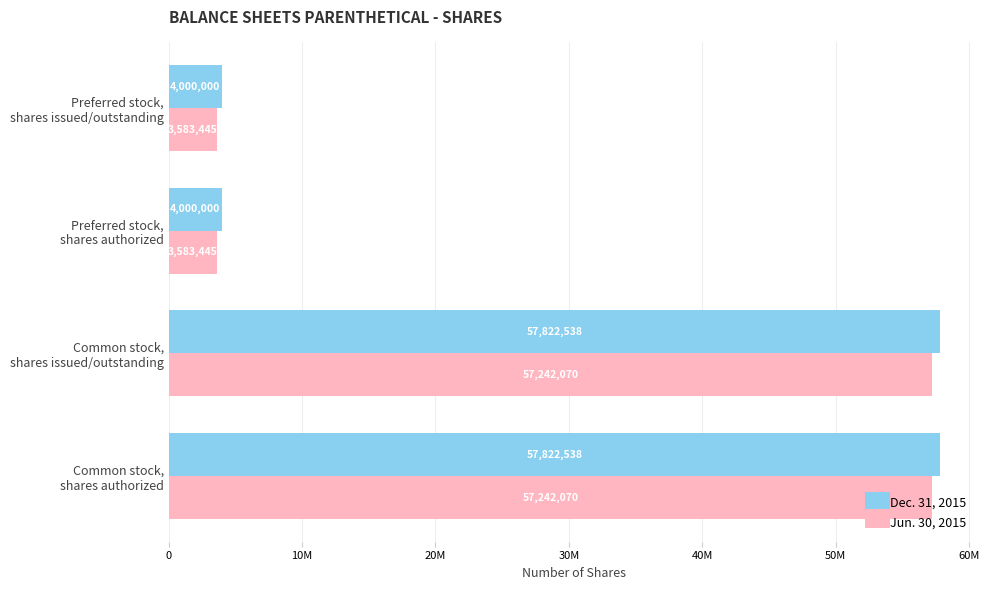

What are all the series names shown in the legend?

Dec. 31, 2015, Jun. 30, 2015